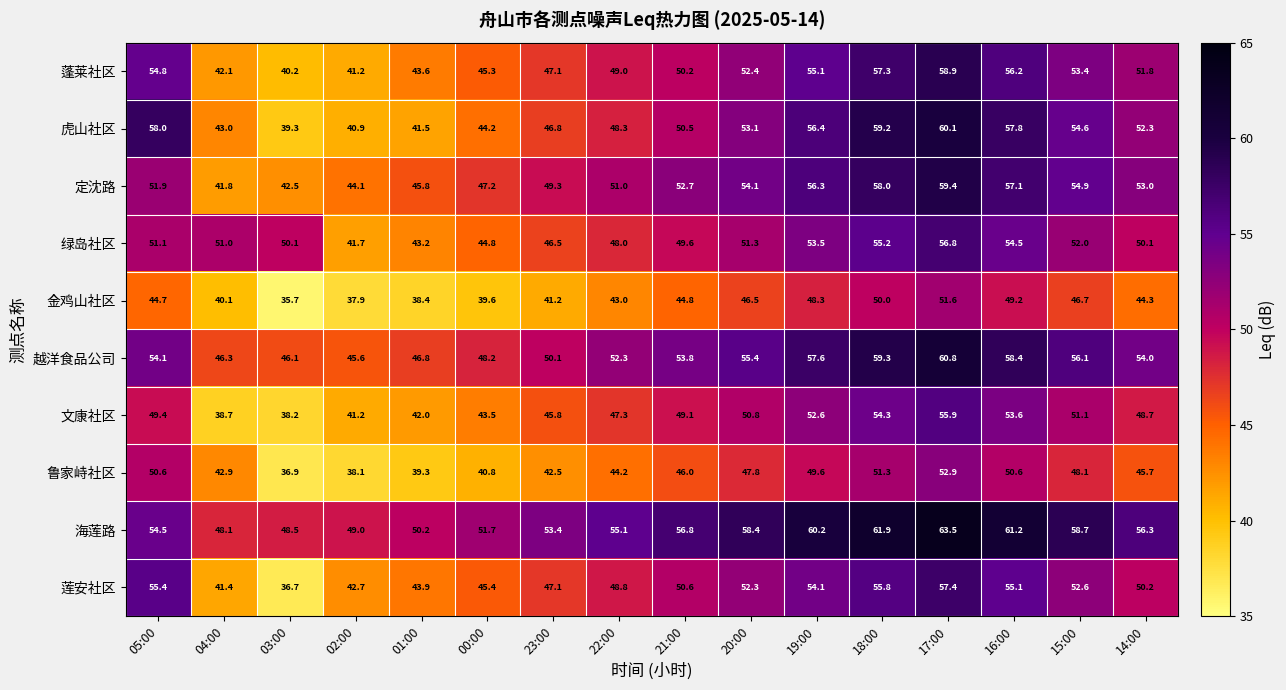

Which series has the largest total across all categories?

海莲路